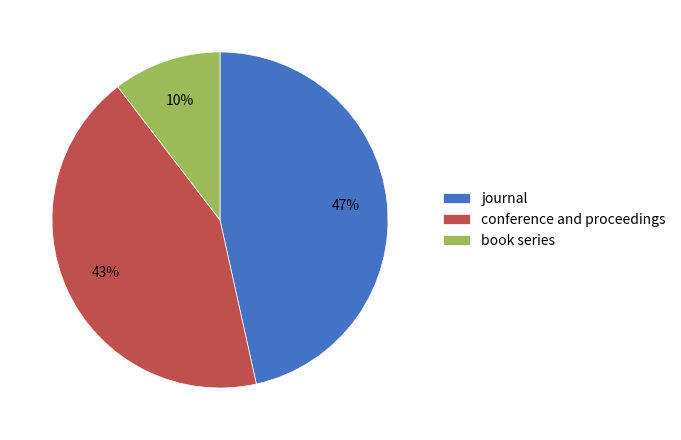

Which has a higher value, conference and proceedings or book series?

conference and proceedings